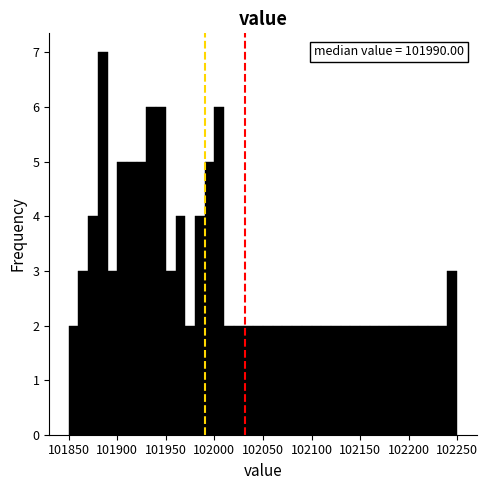

Read against the x-axis, roughly where is the centre of the tallest bar?

101885